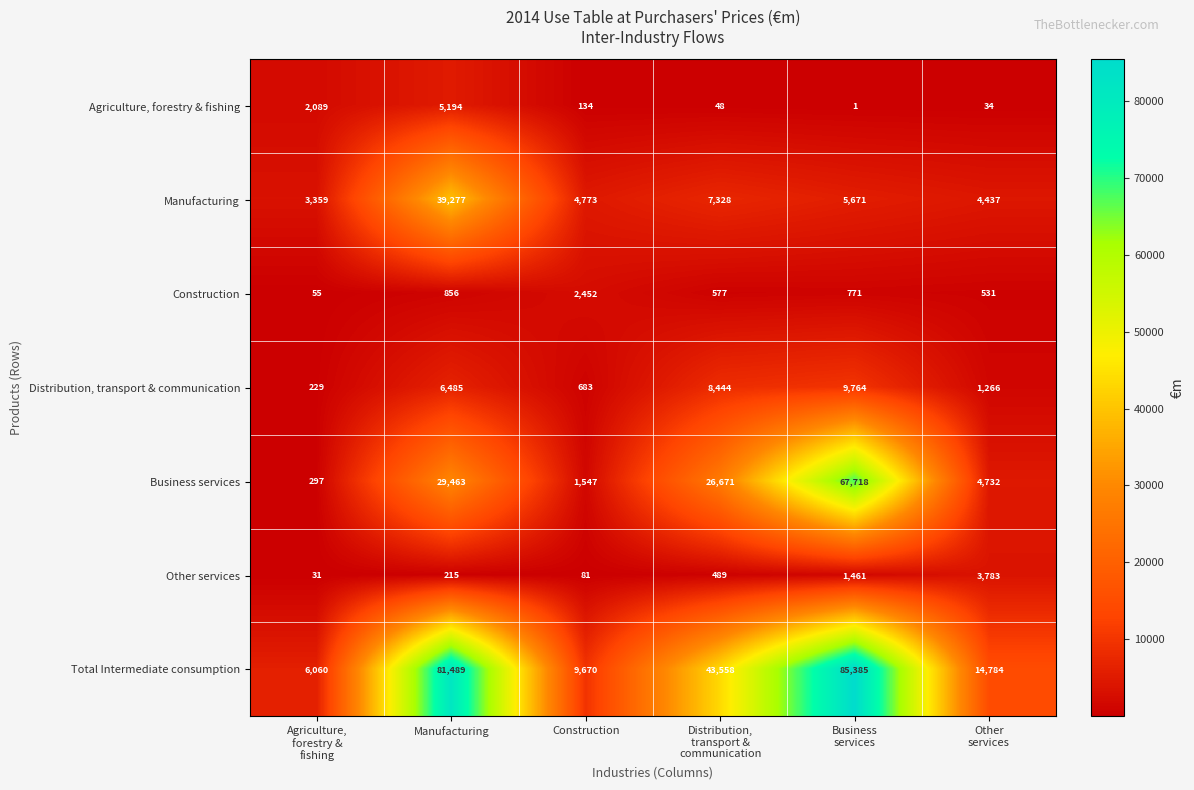

Rank the series at Agriculture,
forestry &
fishing from highest to lowest value.

Total Intermediate consumption, Manufacturing, Agriculture, forestry & fishing, Business services, Distribution, transport & communication, Construction, Other services